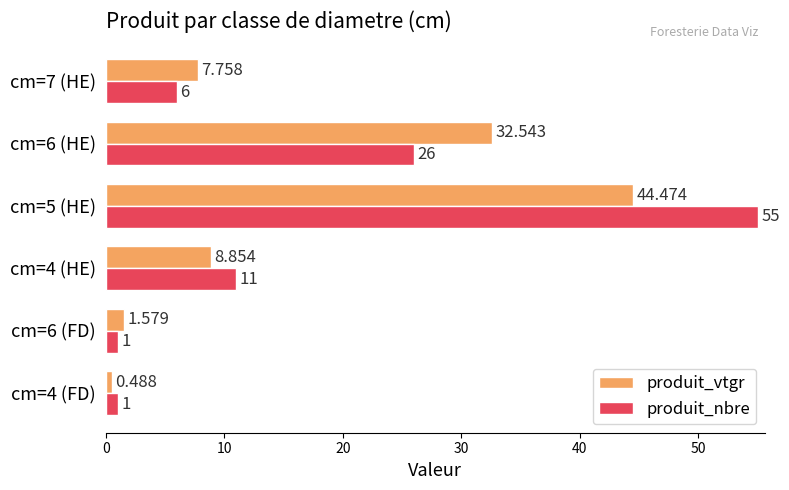

What is the sum of all produit_nbre values?

100.0